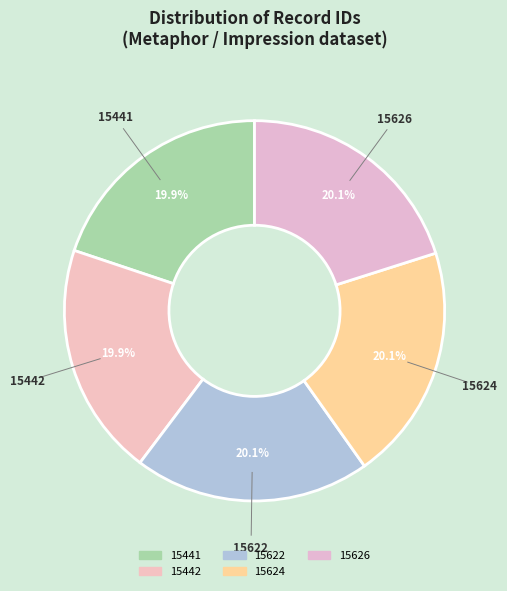

Is the sum of 15622 and 15624 greater than half?

No